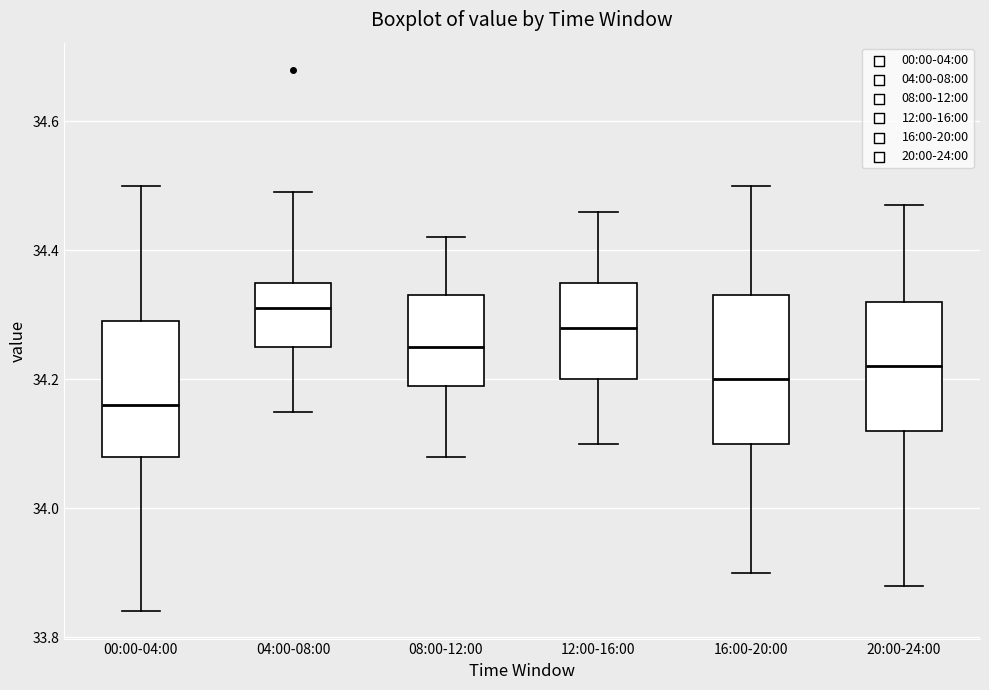

Reading left to right, transcribe this box plot: for each box, give where its median line is, the range the box spans, and where its two whiskers end, as read against the y-axis. The values are not printed on the chart, so give them approximately, as read against the axis.

00:00-04:00: median 34.16, box 34.08 to 34.30, whiskers 33.84 to 34.50
04:00-08:00: median 34.32, box 34.26 to 34.36, whiskers 34.16 to 34.50
08:00-12:00: median 34.26, box 34.20 to 34.34, whiskers 34.08 to 34.42
12:00-16:00: median 34.28, box 34.20 to 34.36, whiskers 34.10 to 34.46
16:00-20:00: median 34.20, box 34.10 to 34.34, whiskers 33.90 to 34.50
20:00-24:00: median 34.22, box 34.12 to 34.32, whiskers 33.88 to 34.48